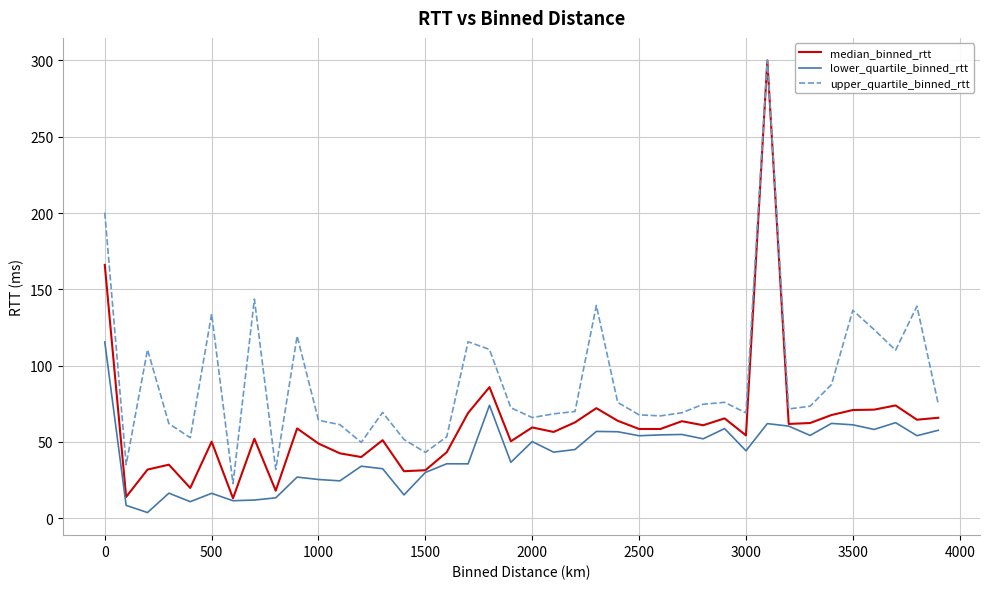

What is the greatest value displayed?

300.0